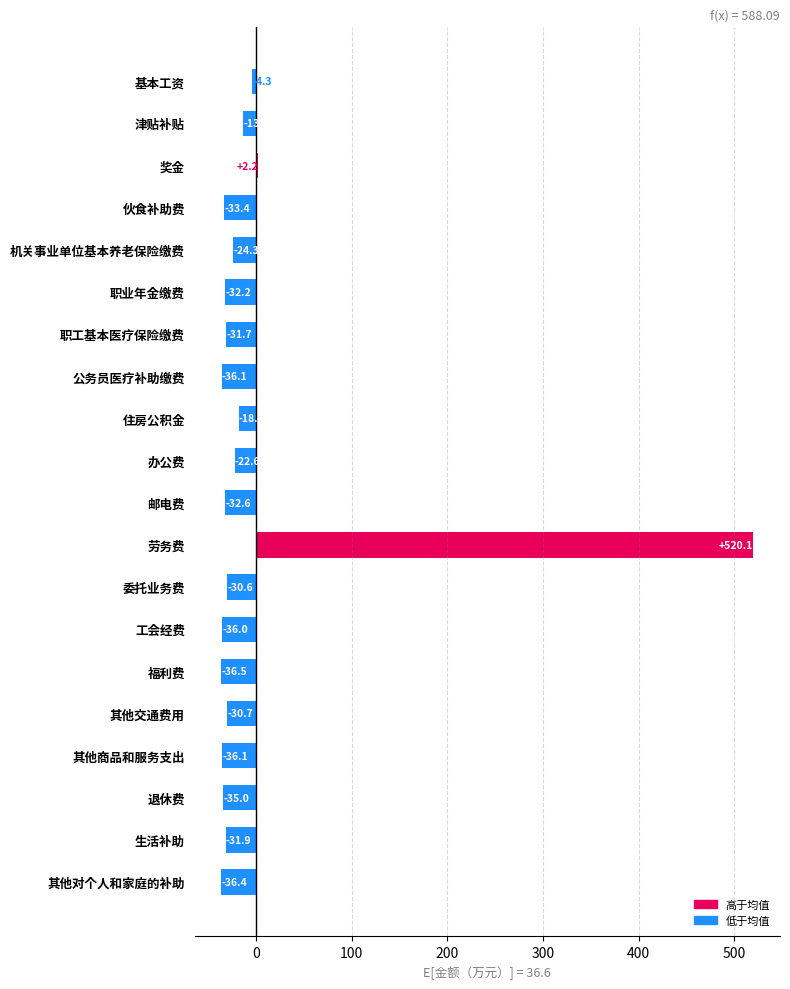

What is the difference between the values at 委托业务费 and 其他对个人和家庭的补助?

5.8